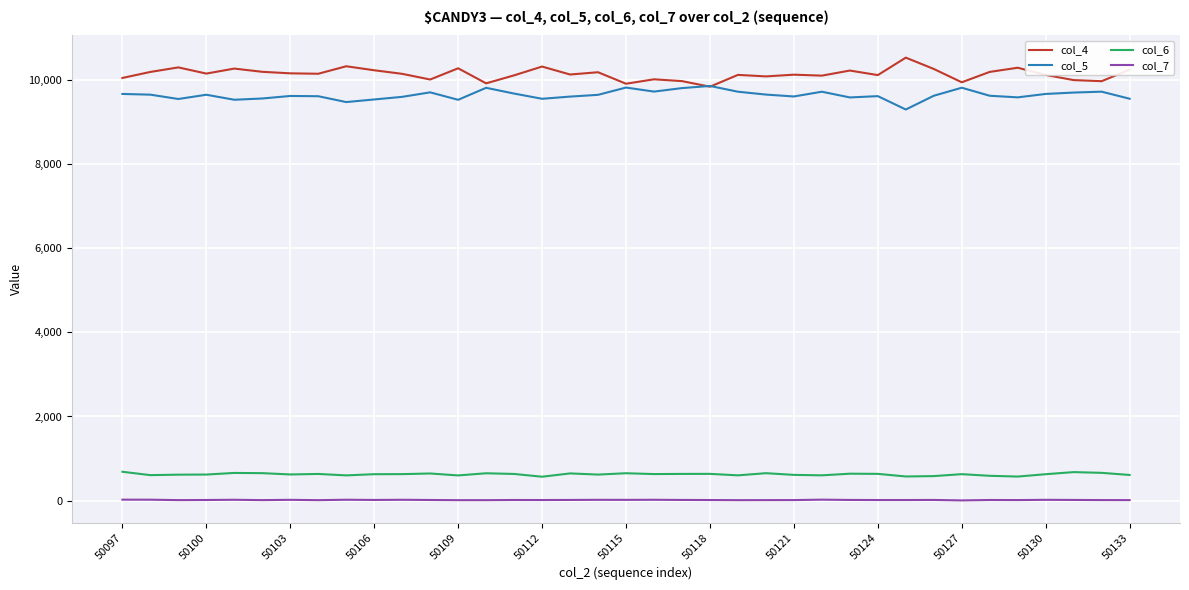

What is the maximum value shown in the chart?

10529